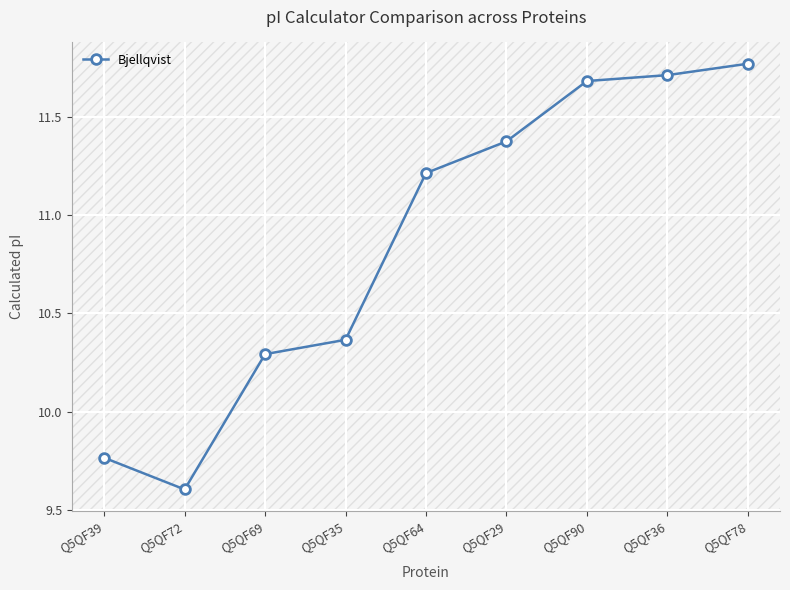

What is the change in value from Q5QF64 to Q5QF29?

+0.2